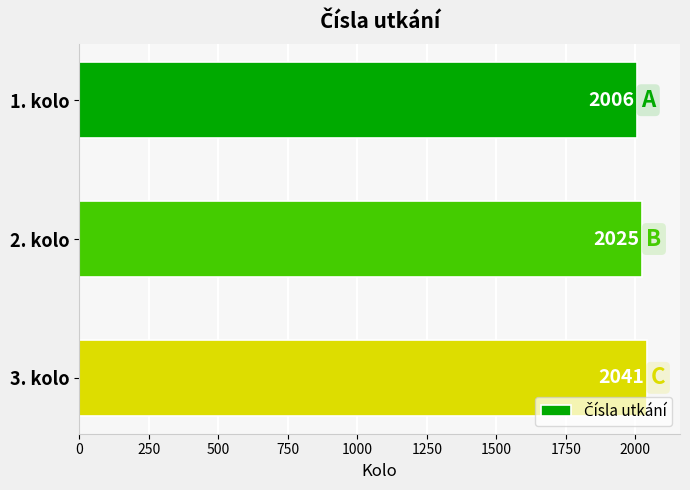

Which category has the highest value across all series?

3. kolo